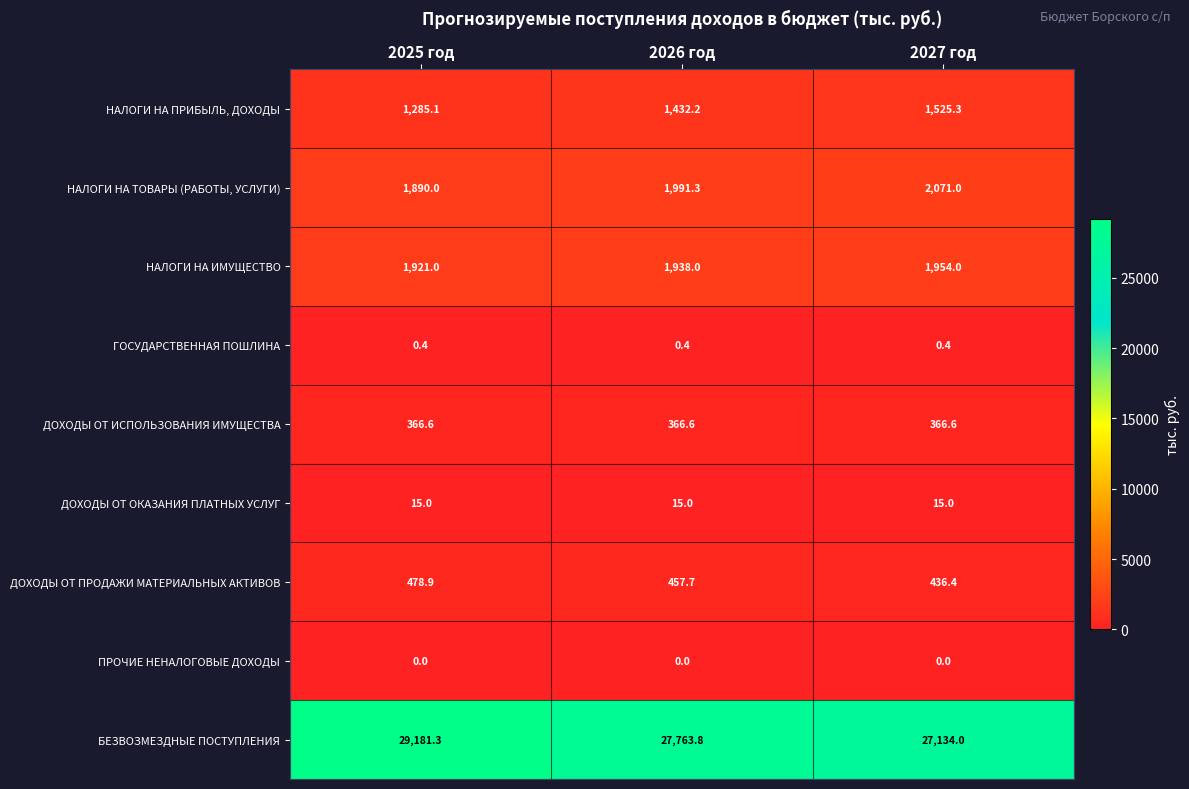

Which series has the largest total across all categories?

БЕЗВОЗМЕЗДНЫЕ ПОСТУПЛЕНИЯ